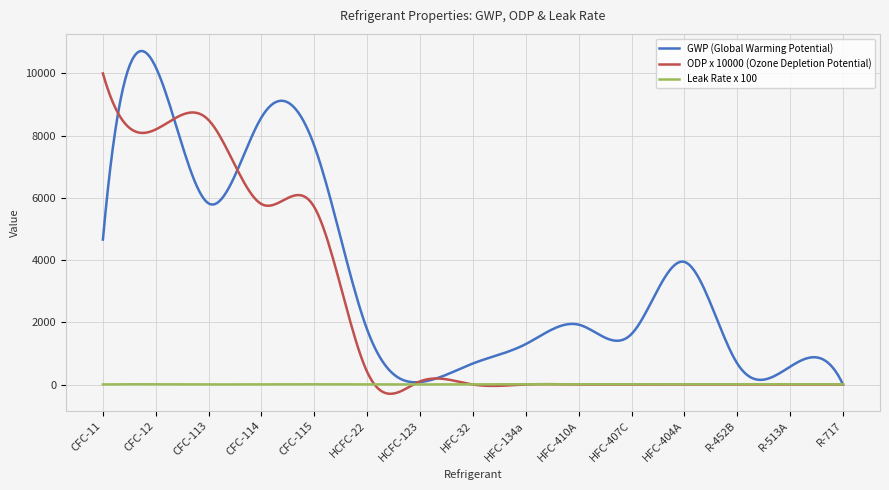

What is the maximum value shown in the chart?

10720.9